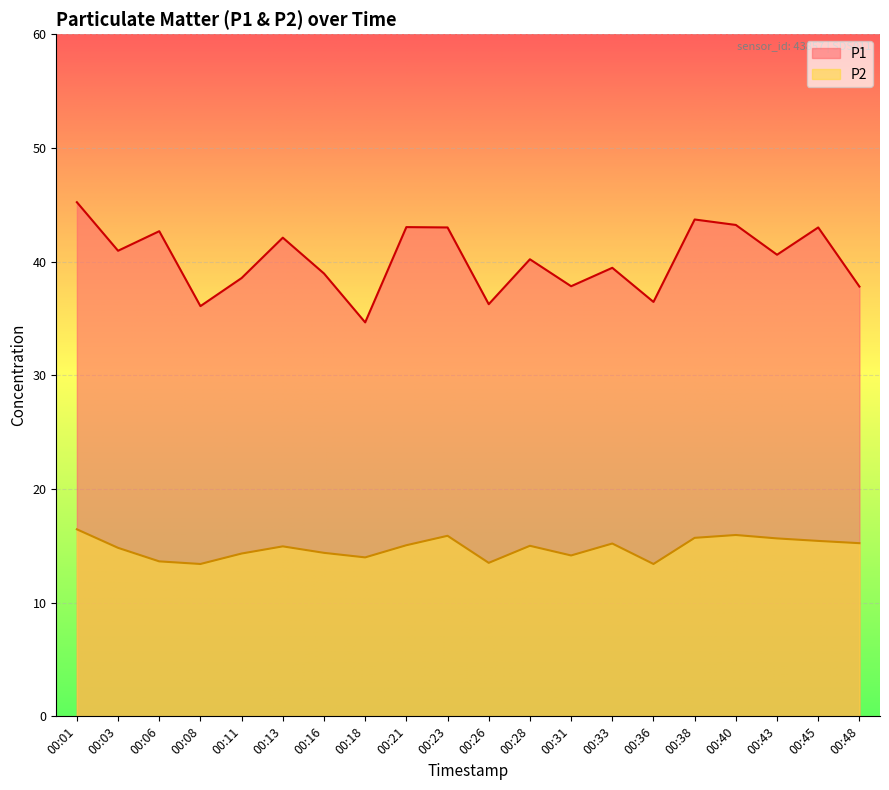

Read the P2 value at 00:06.

13.6